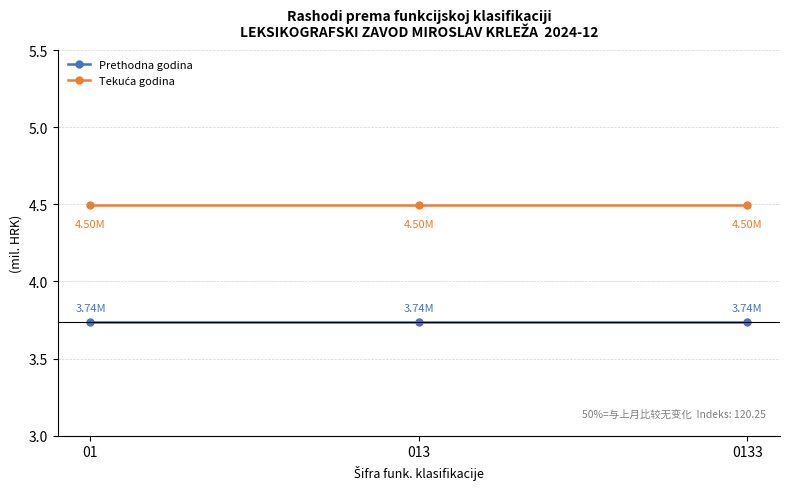

What is the difference between the highest and lowest values at 0133?

0.8